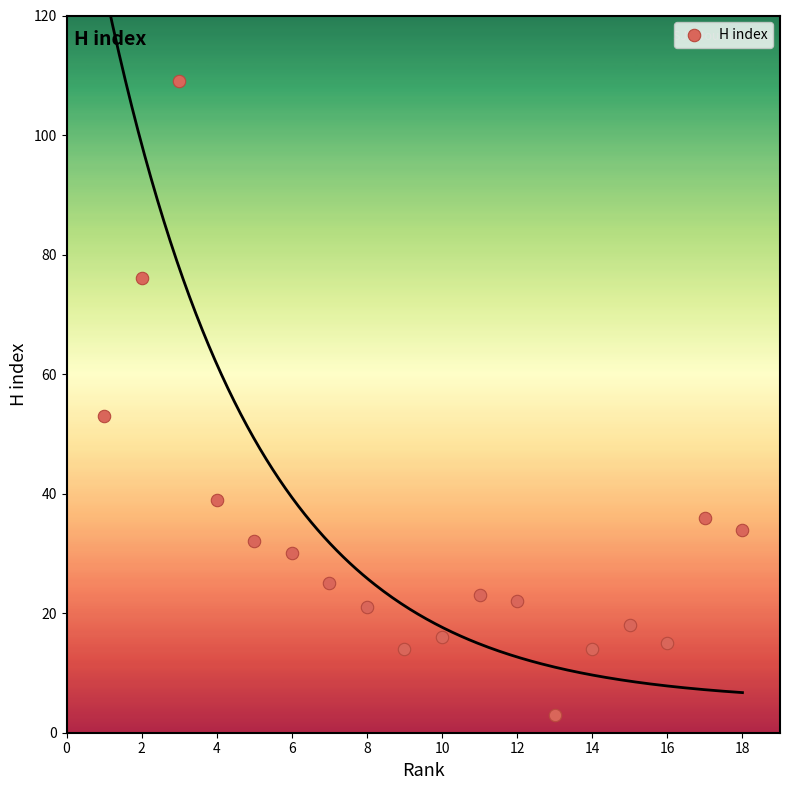

What Y value in the scatter plot is closest to 56?

53